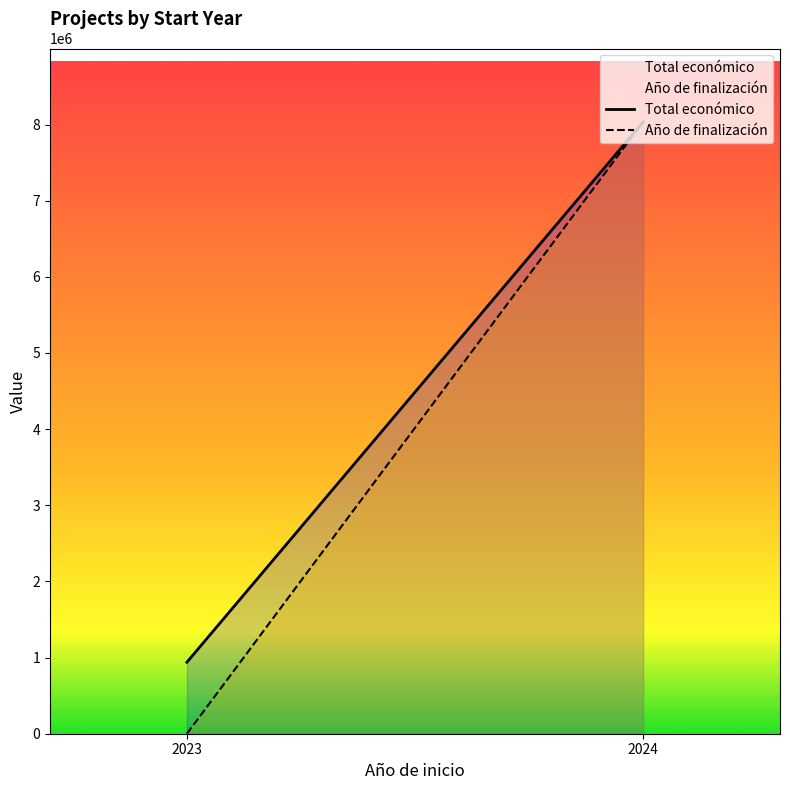

What is the value of the Total económico point at the 2nd from the left?

8034033.4